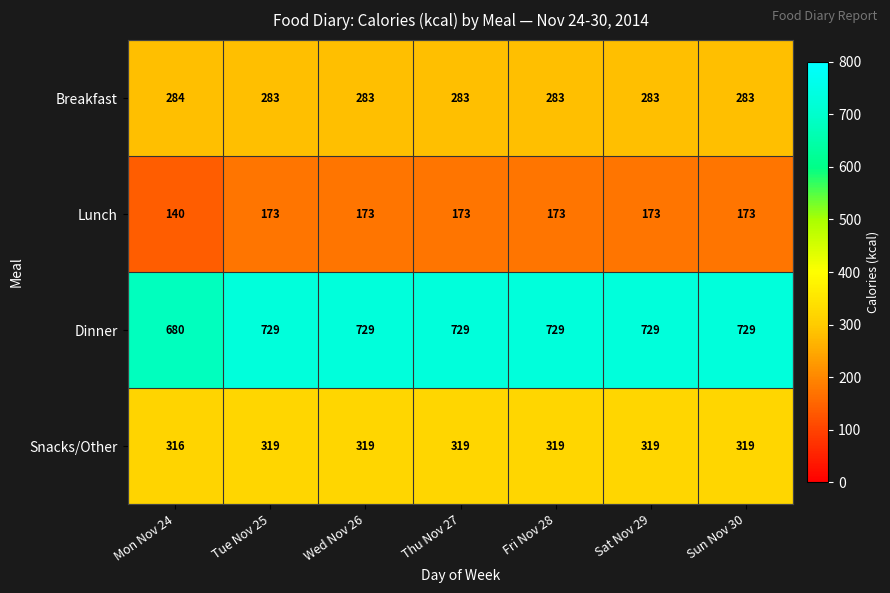

Which series has the largest total across all categories?

Dinner